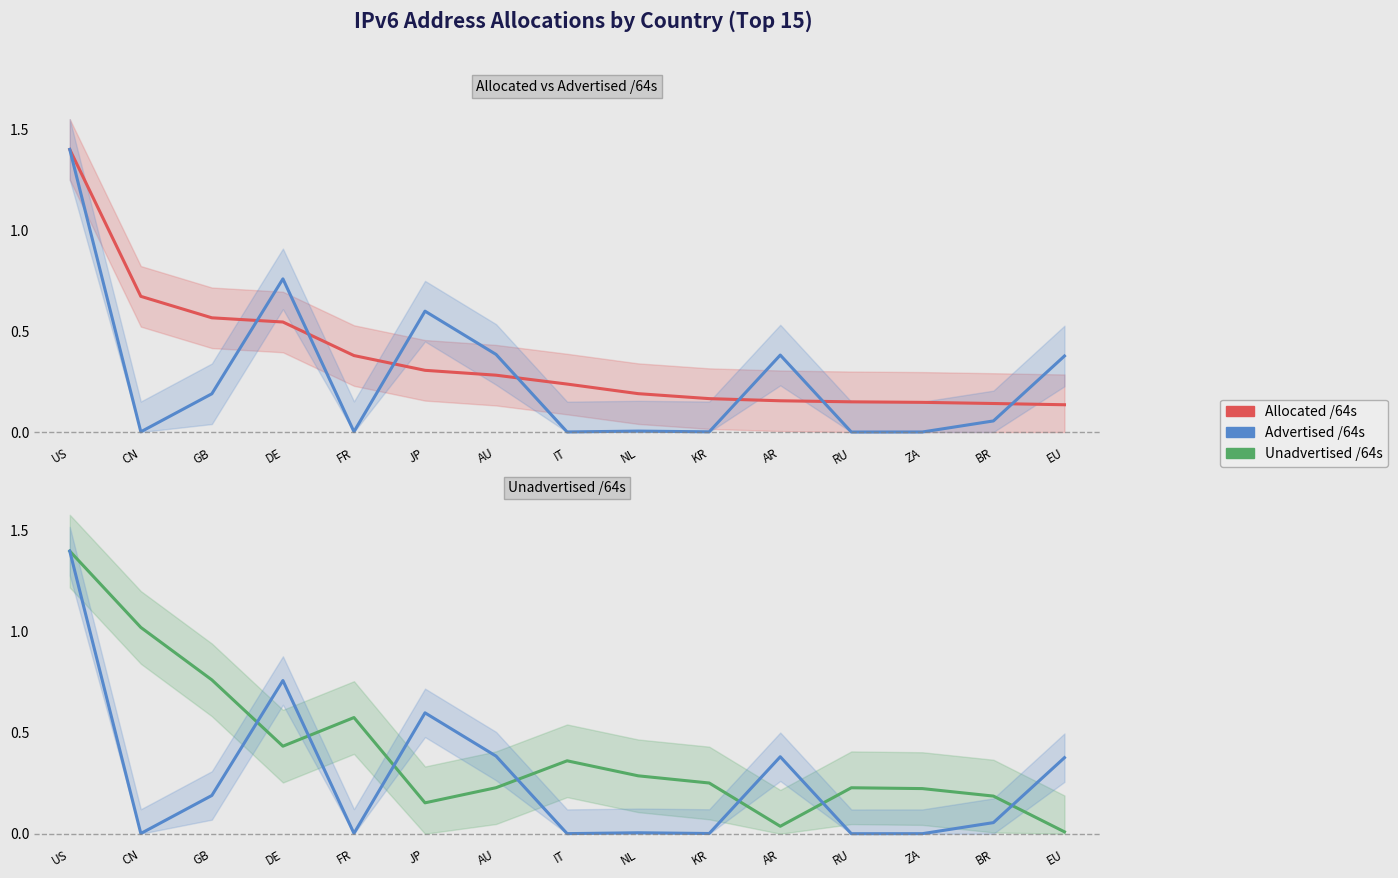

What is the label of the 4th point from the left?

DE